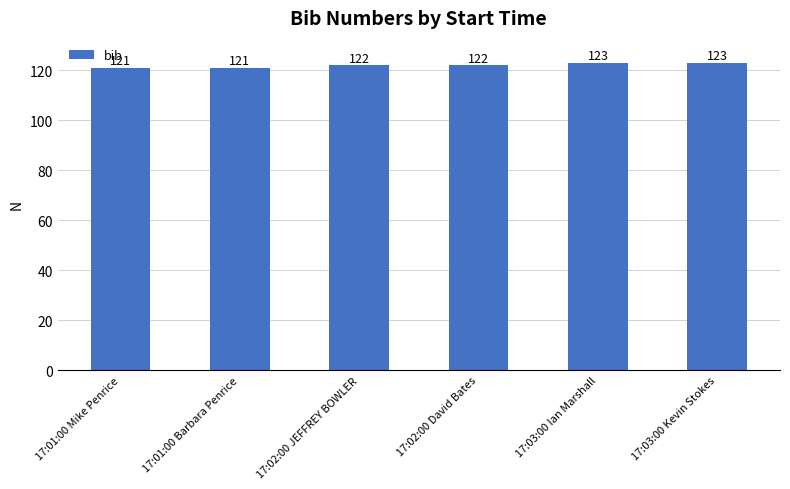

Reading left to right, extract all data points from this chart.

121	121	122	122	123	123